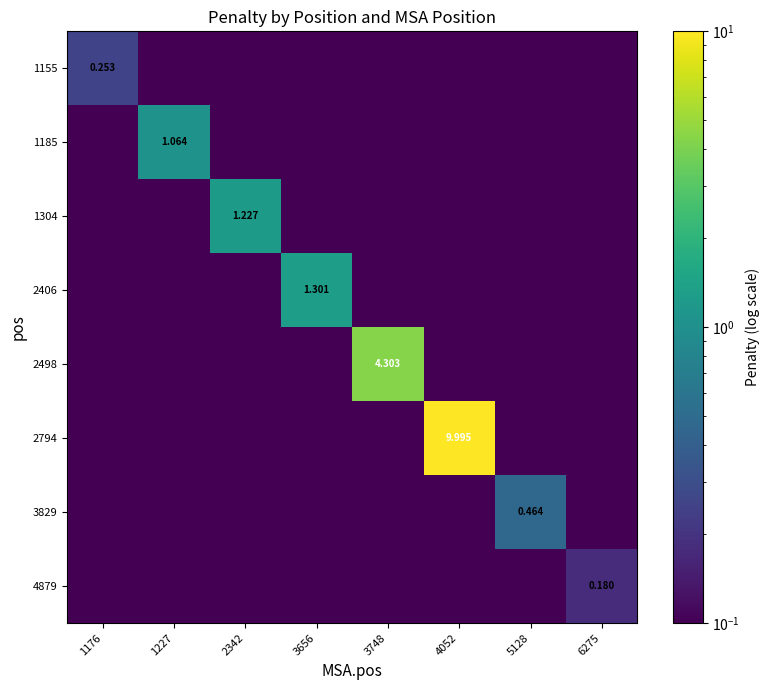

Is the value of 1155 at 1176 greater than the value of 3829 at 6275?

Yes